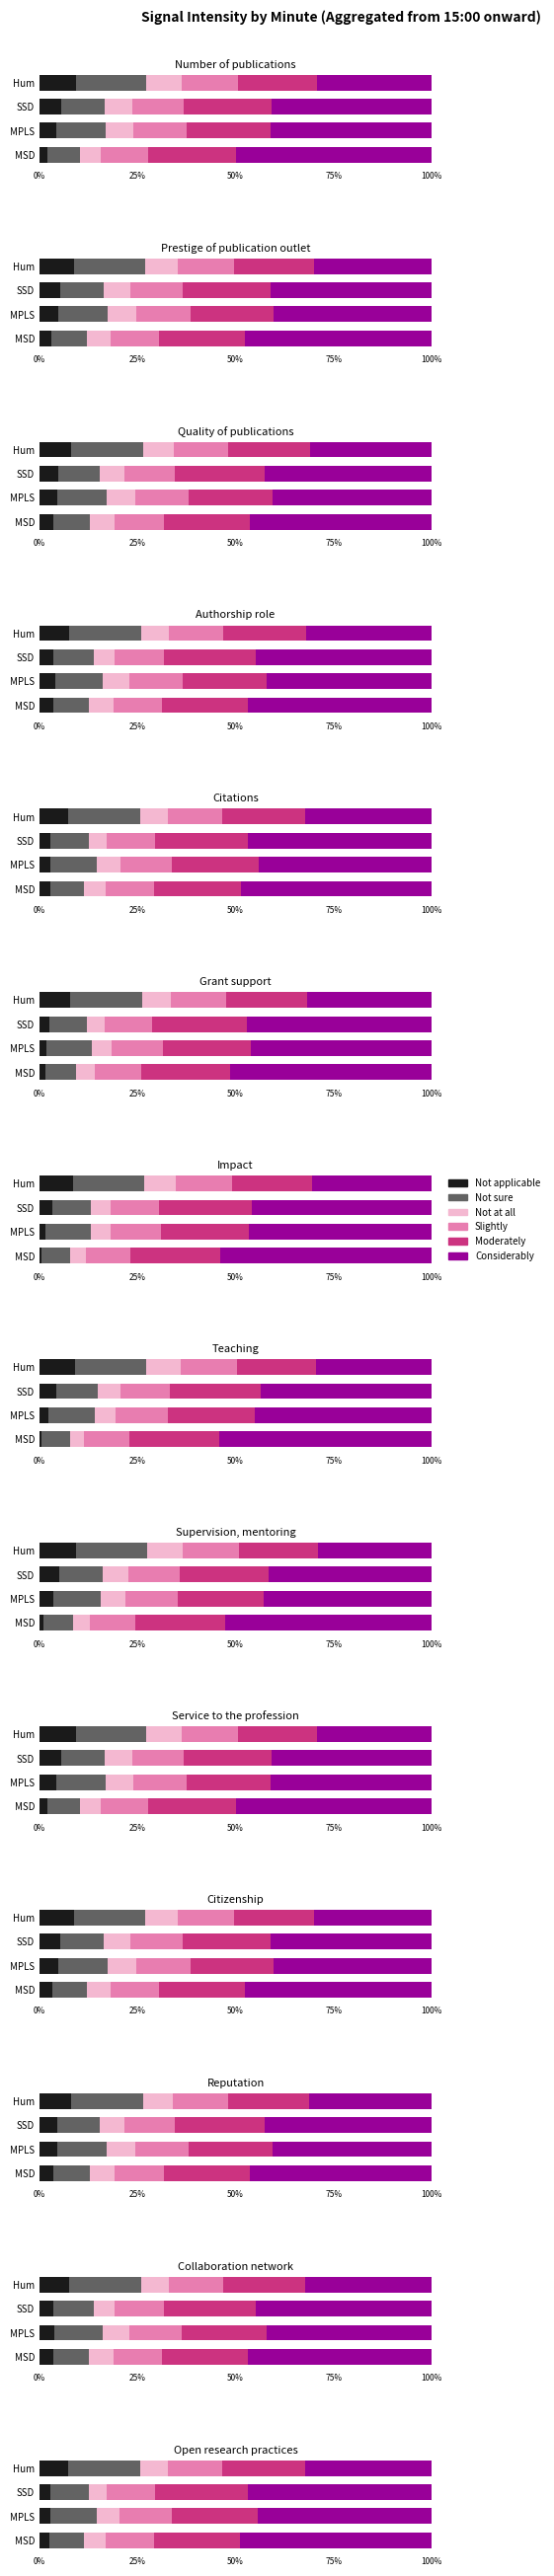

What is the minimum value for Not sure?

7.3